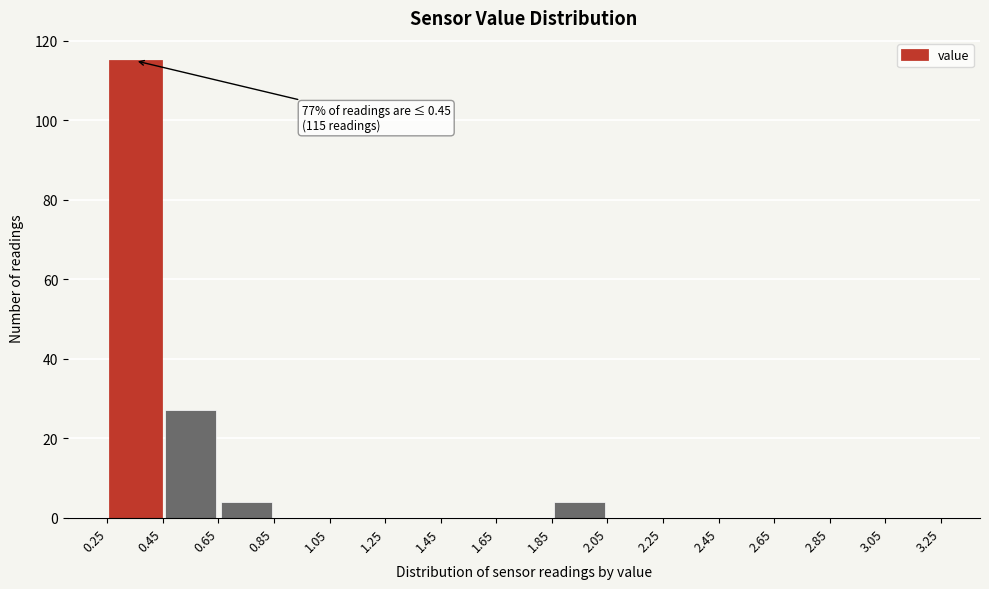

Which range on the x-axis has the tallest bar?

0.25 to 0.45